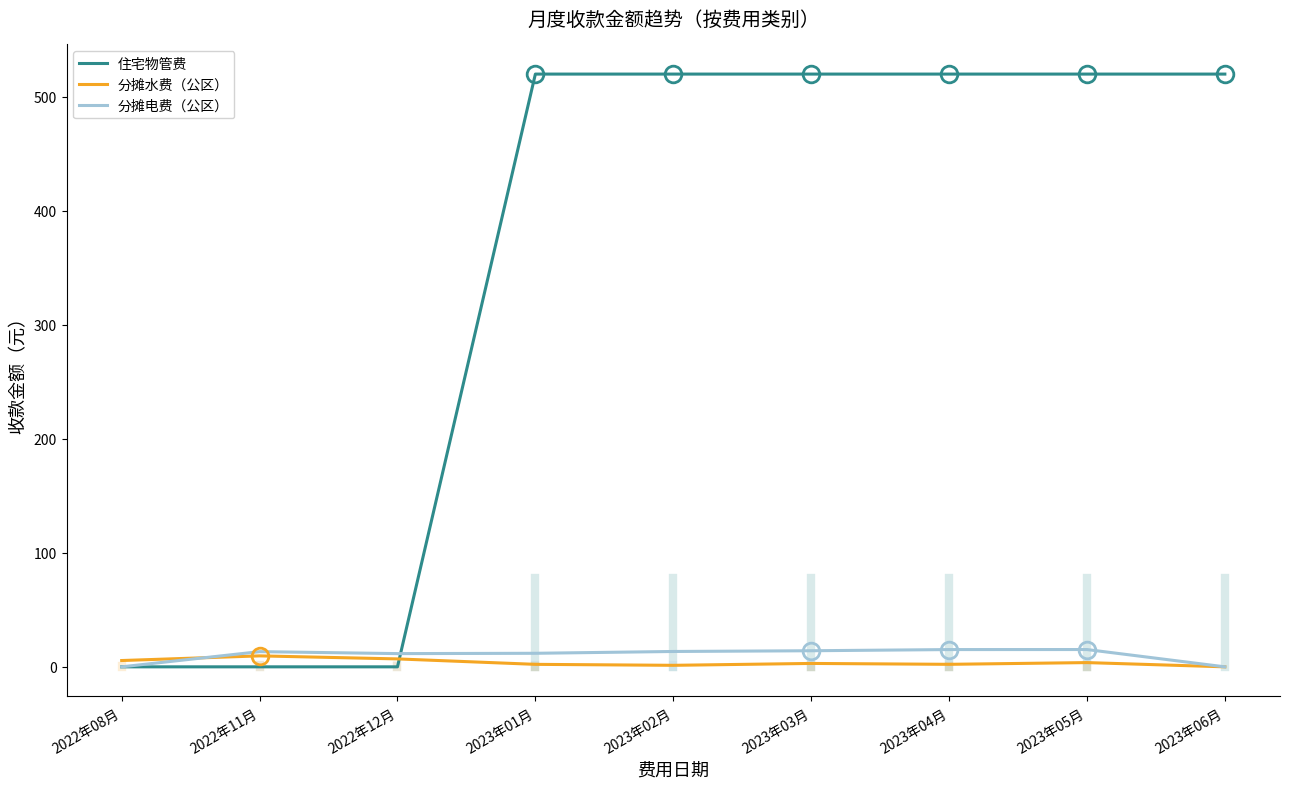

What is the highest value of the 分摊电费（公区） series?

15.2